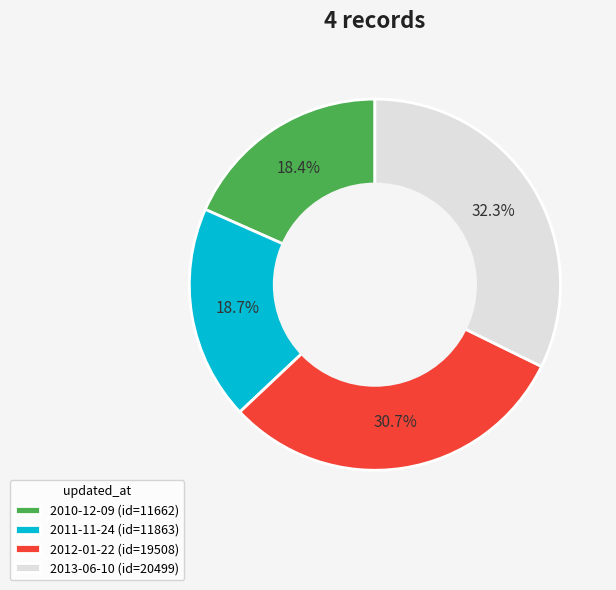

What is the total percentage of 2010-12-09 (id=11662) and 2012-01-22 (id=19508)?

49.1%